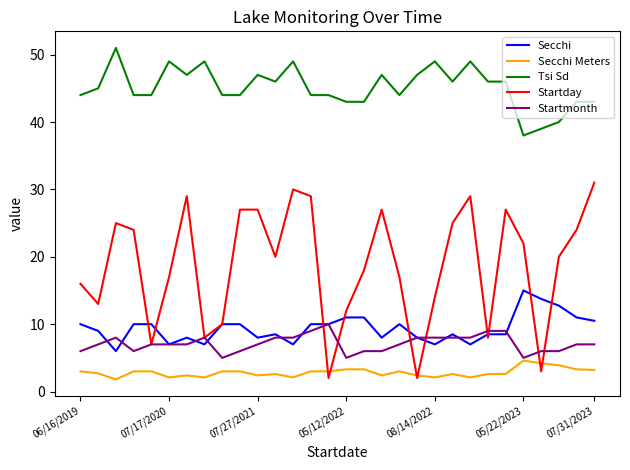

Which series has the largest total across all categories?

Tsi Sd